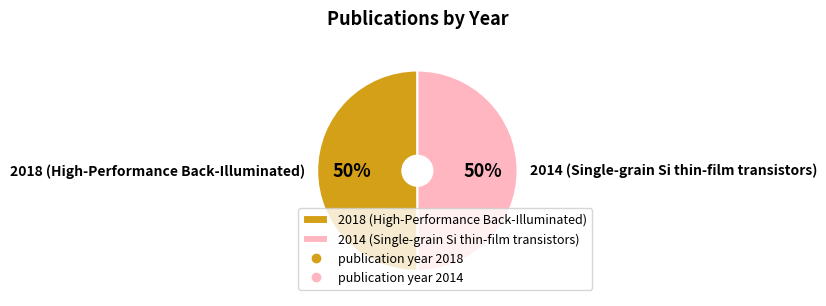

Combined, do 2018 (High-Performance Back-Illuminated) and 2014 (Single-grain Si thin-film transistors) account for over 50%?

Yes